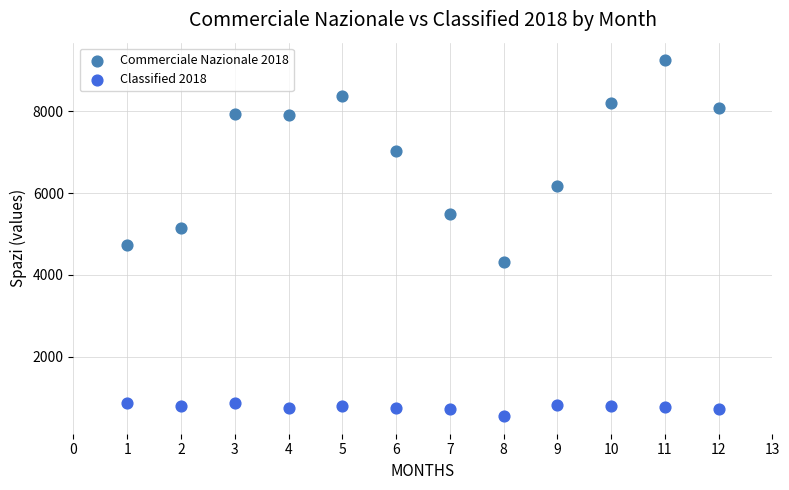

Which series reaches the maximum Y coordinate?

Commerciale Nazionale 2018